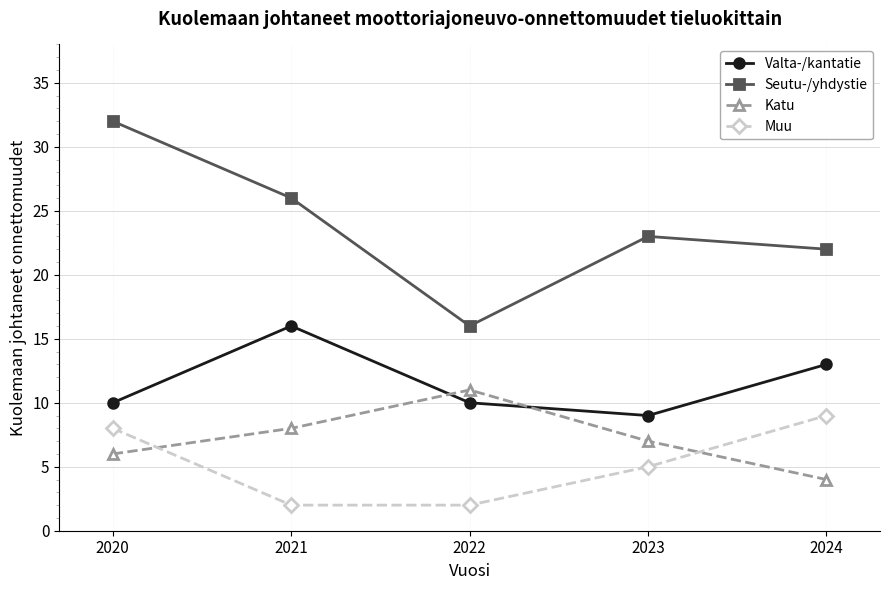

True or false: Seutu-/yhdystie has a value of 16 at 2022.

True